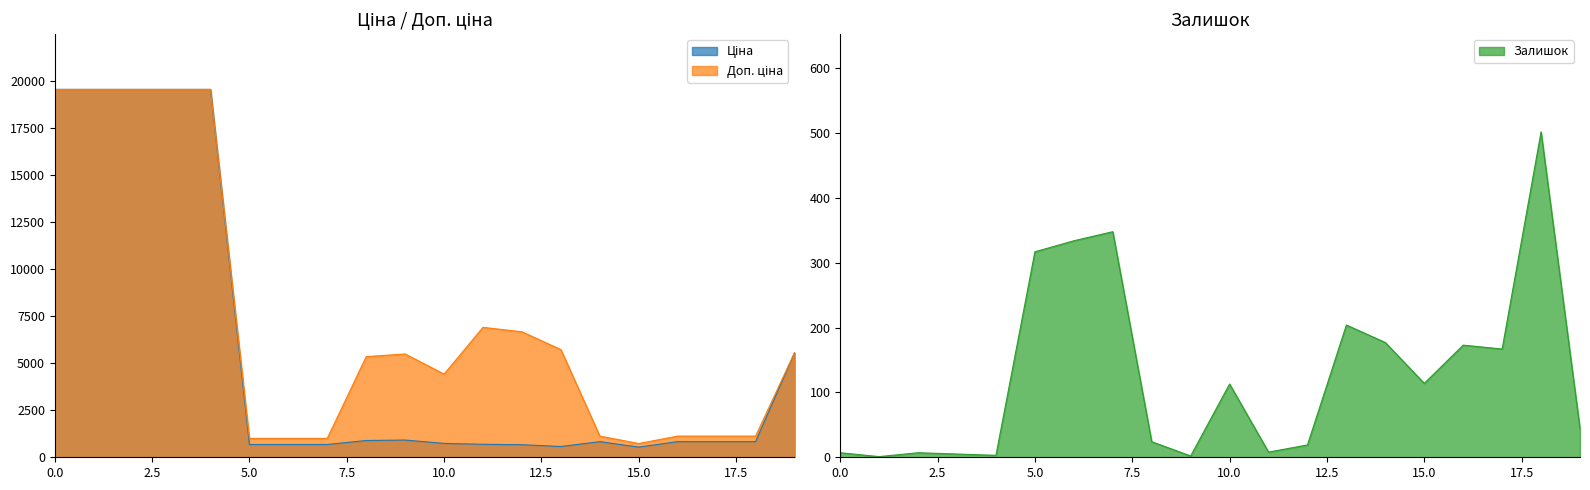

What is the difference between the maximum and minimum values in the Доп. ціна series?

18832.9